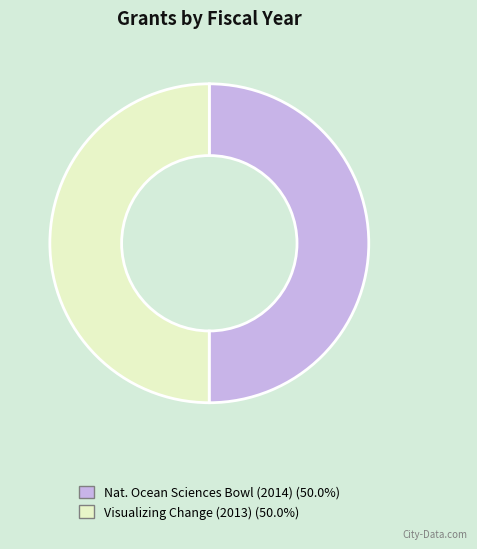

Which category has the smallest portion of the pie?

Visualizing Change: Training and Tools